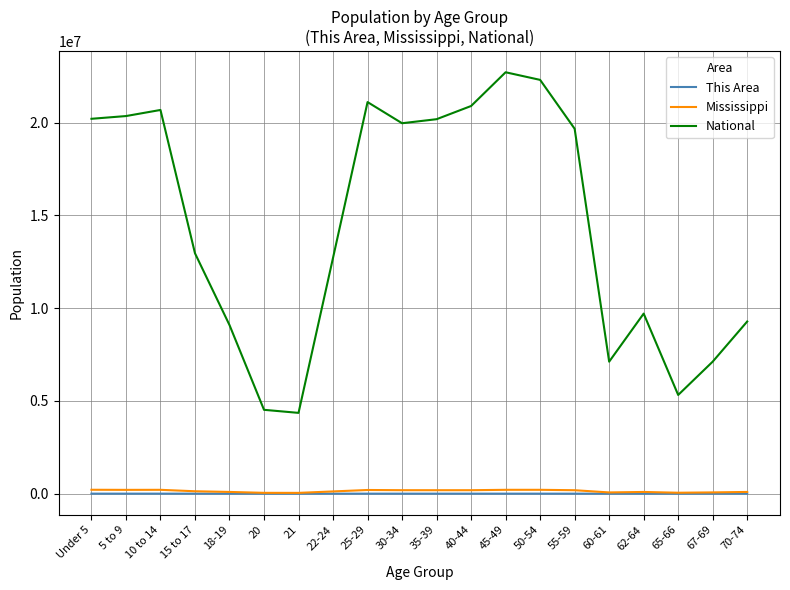

True or false: This Area and National intersect in this chart.

False